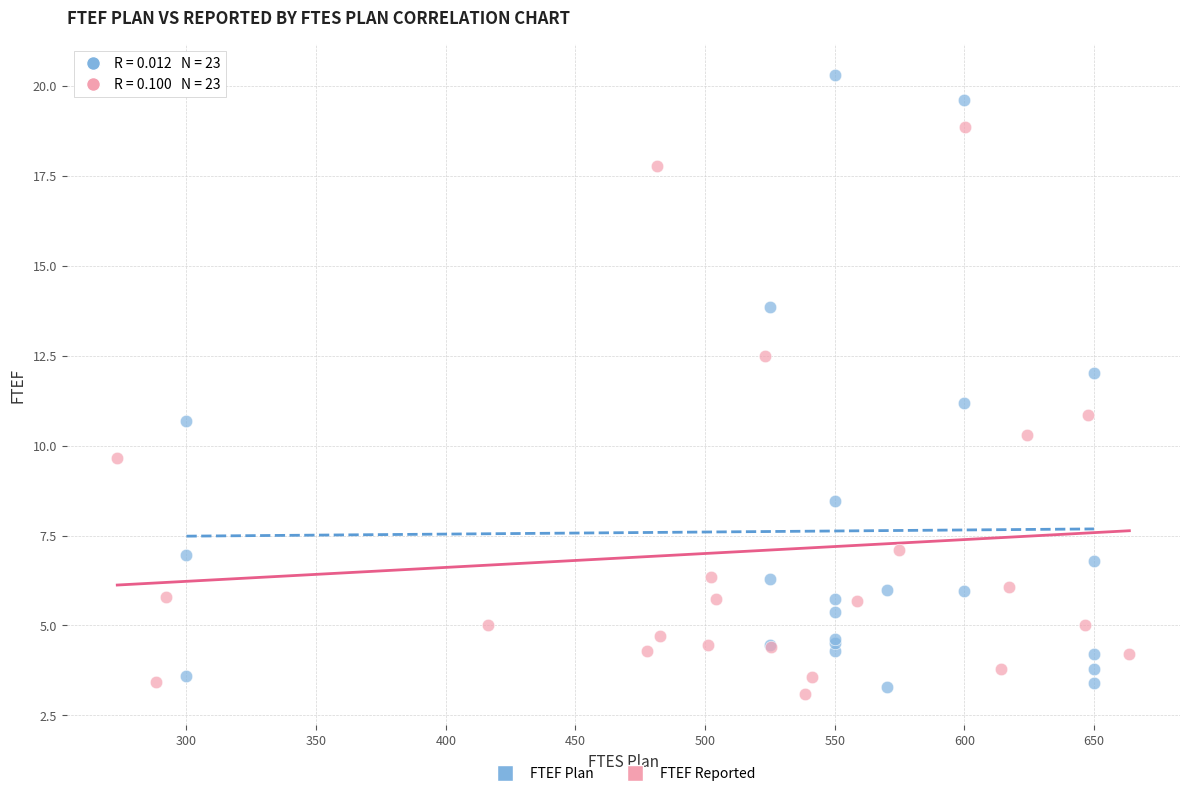

Which series has the widest spread of Y values?

FTEF Plan